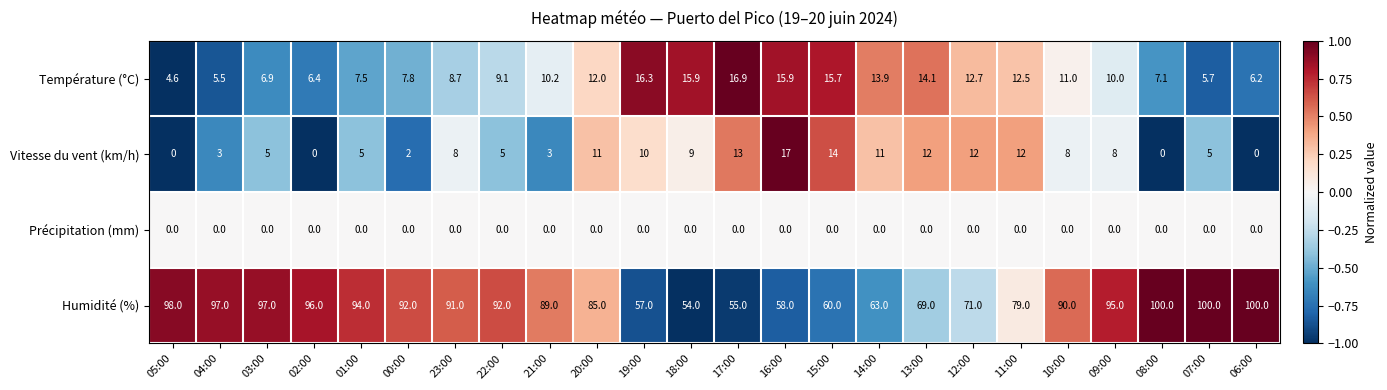

Is it true that Vitesse du vent (km/h) equals 5.0 at 01:00?

True